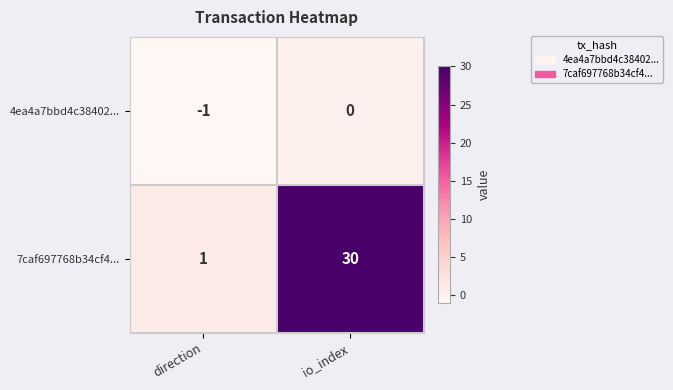

Which series has the largest range (max minus min)?

7caf697768b34cf4...